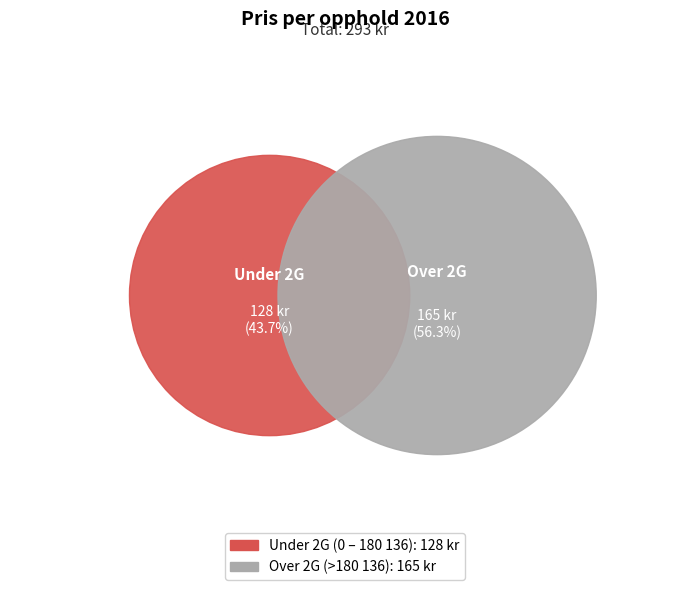

Combined, what portion of the pie is Over 2G (>180 136) and Under 2G (0 – 180 136)?

100.0%